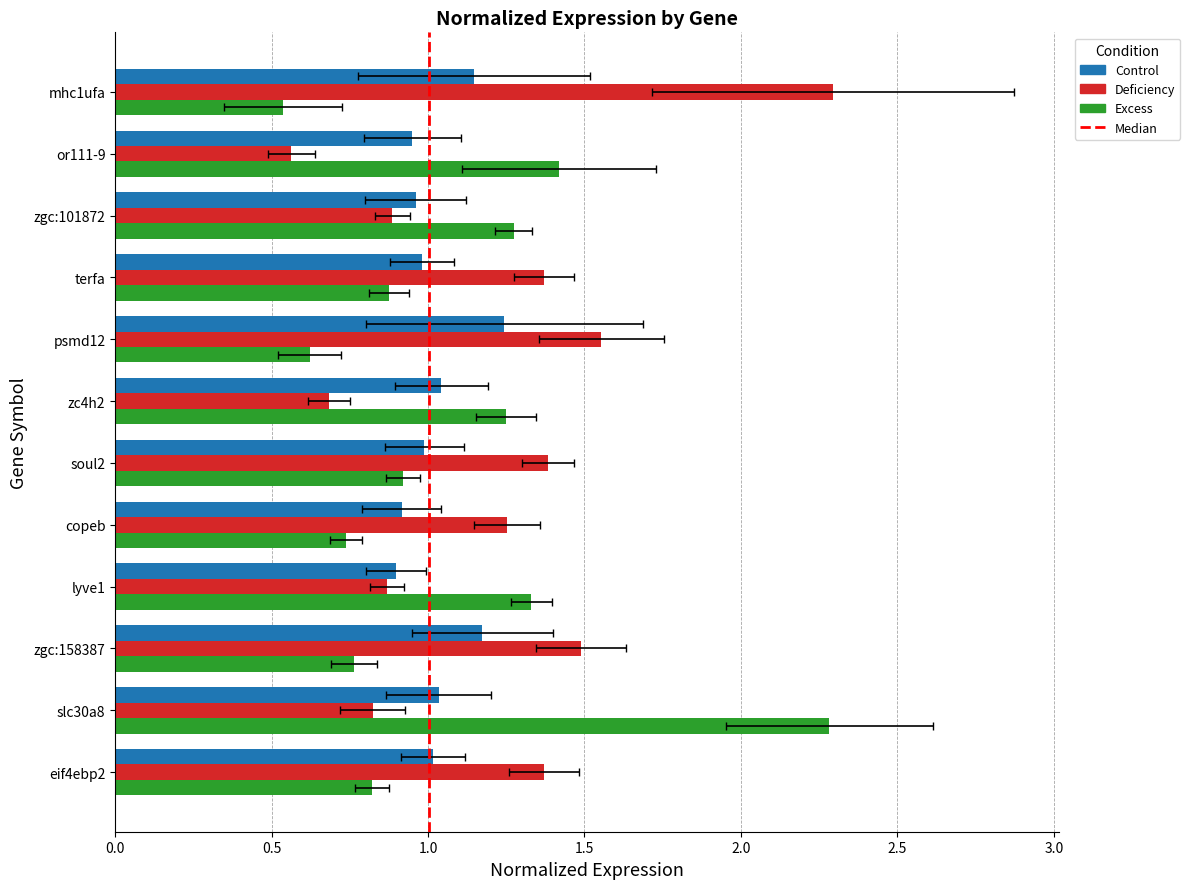

Which series has the largest range (max minus min)?

Excess